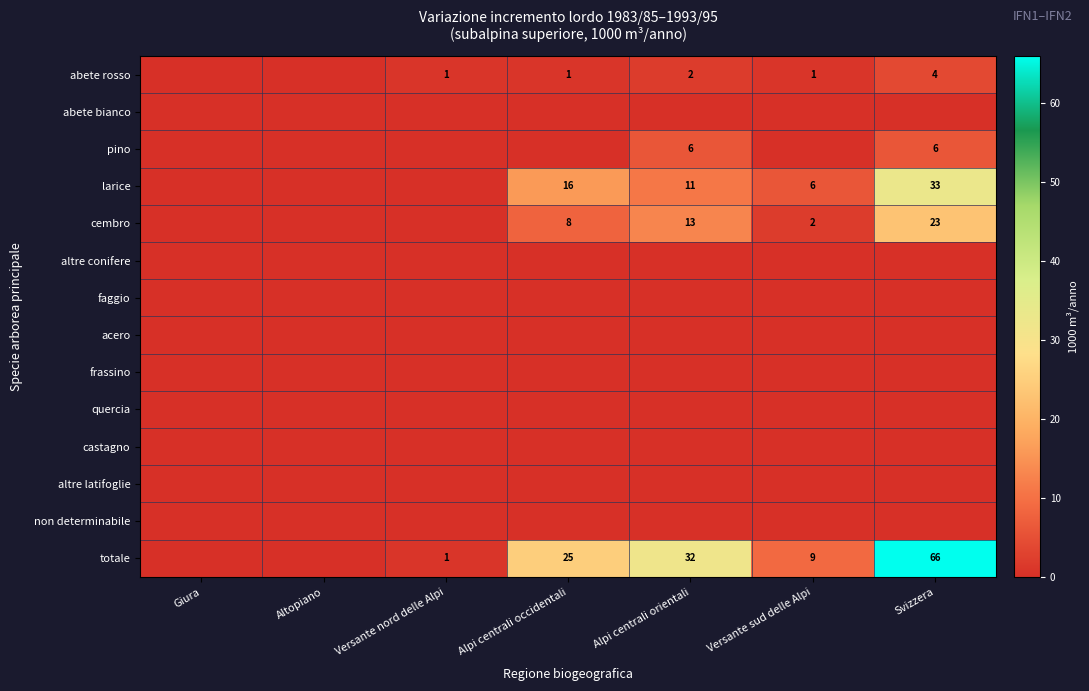

The larice series shows 33 at Svizzera. True or false?

True